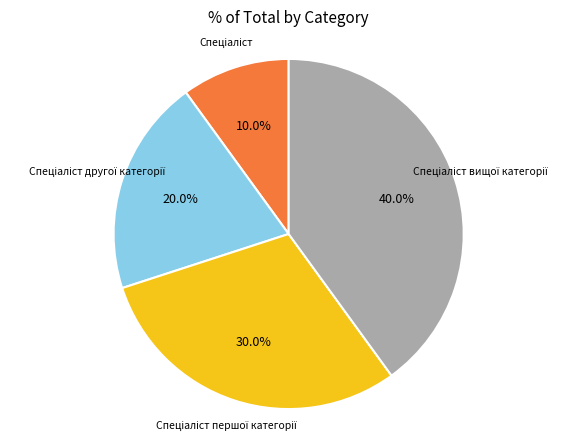

Is there a majority slice in this chart?

No